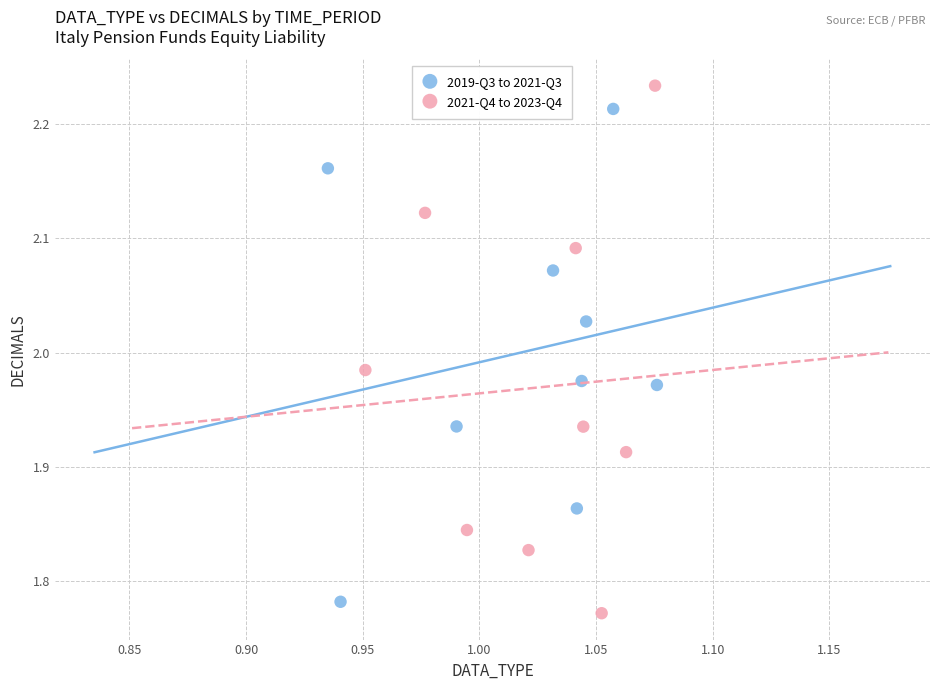

Which series reaches the maximum Y coordinate?

2021-Q4 to 2023-Q4